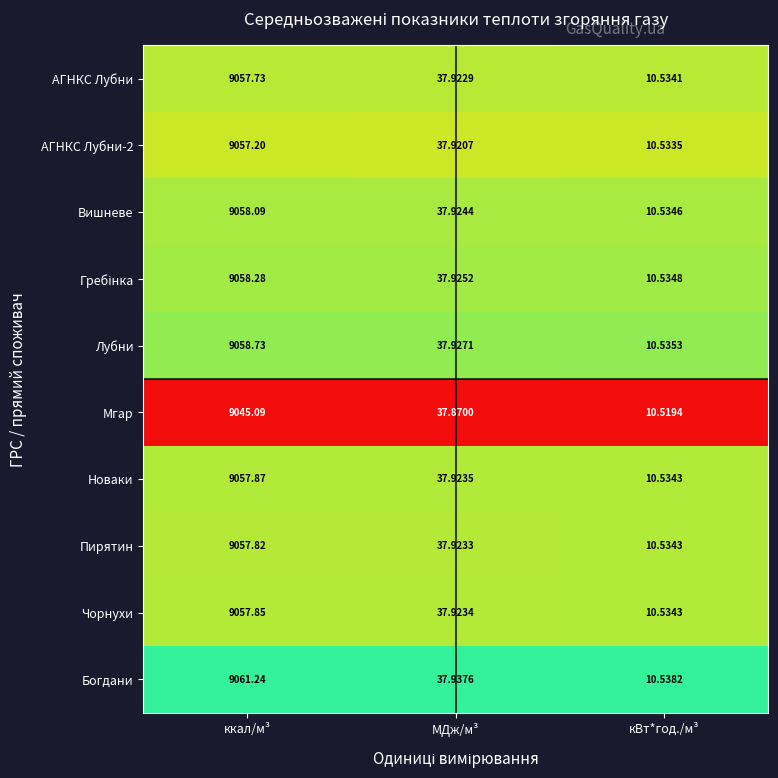

Which label corresponds to the largest value in the chart?

ккал/м³